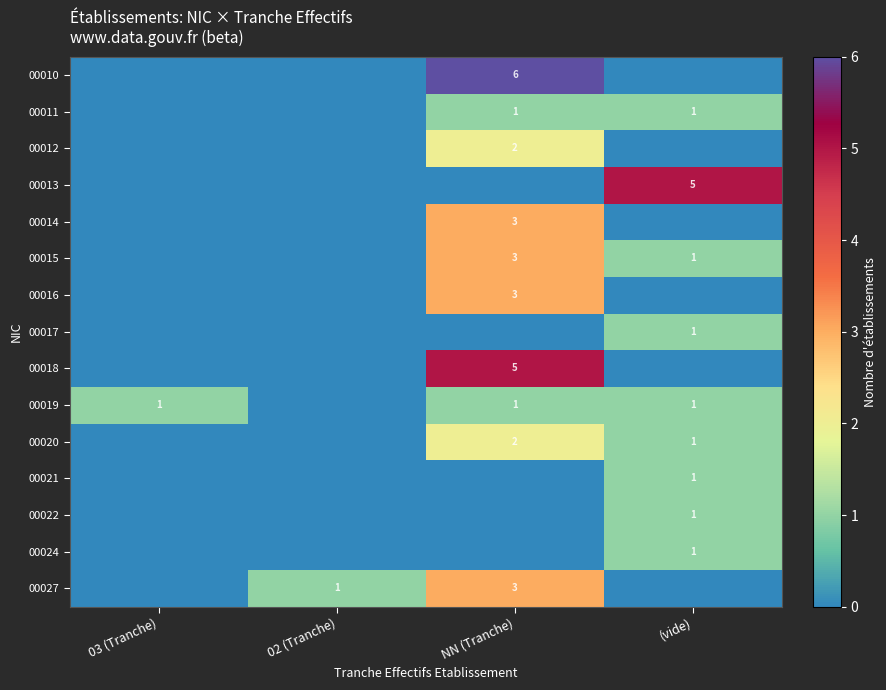

Which category has the highest value across all series?

NN (Tranche)